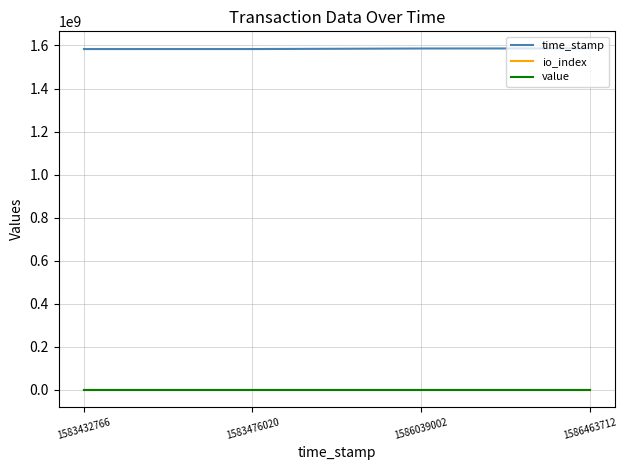

True or false: io_index has more than 2 interior local peaks.

False